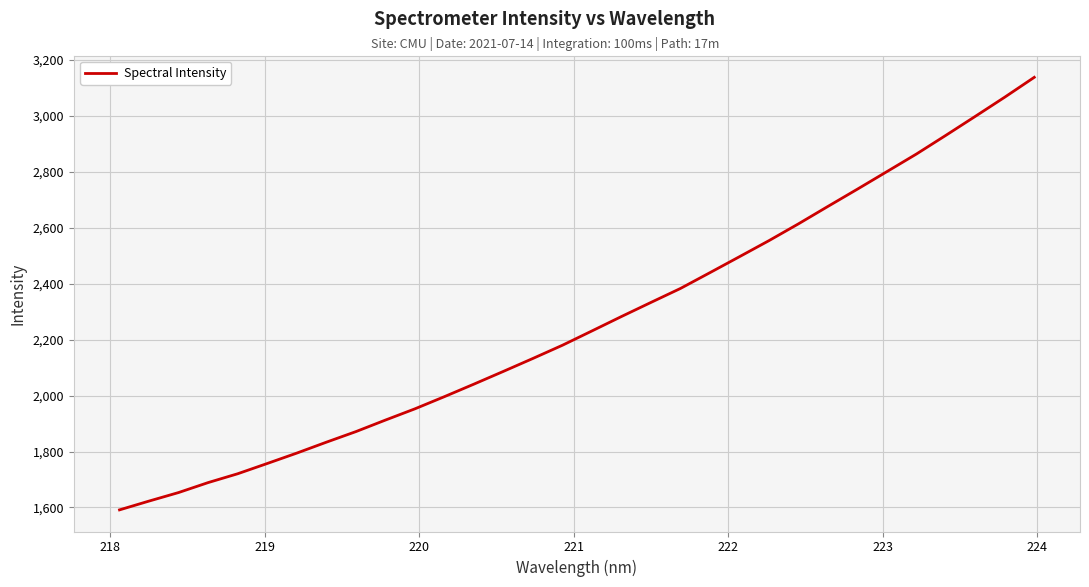

What is the maximum value shown in the chart?

3138.5